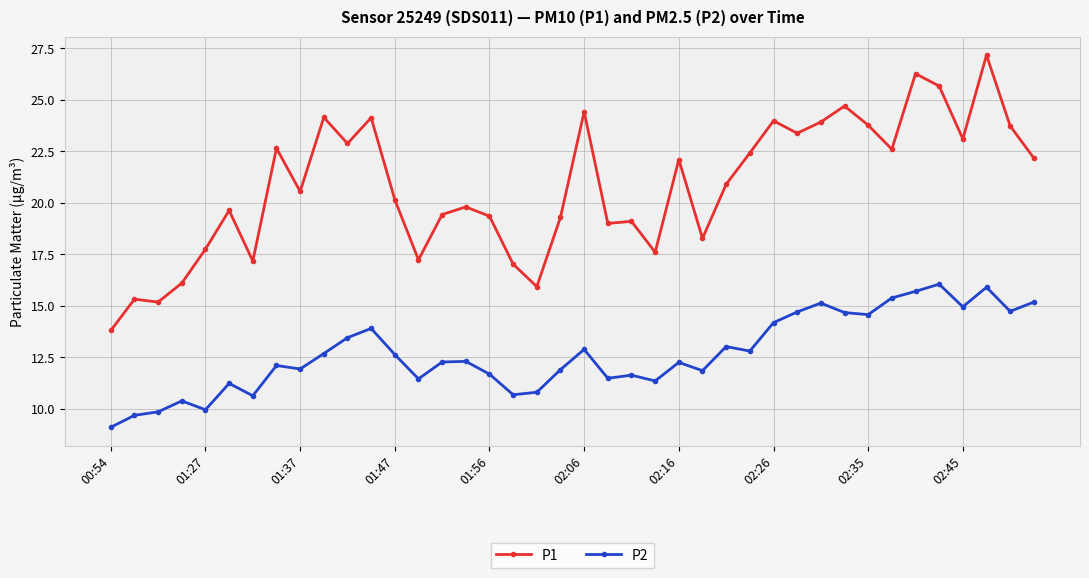

True or false: P2 has more than 0 points higher than both neighbors.

True